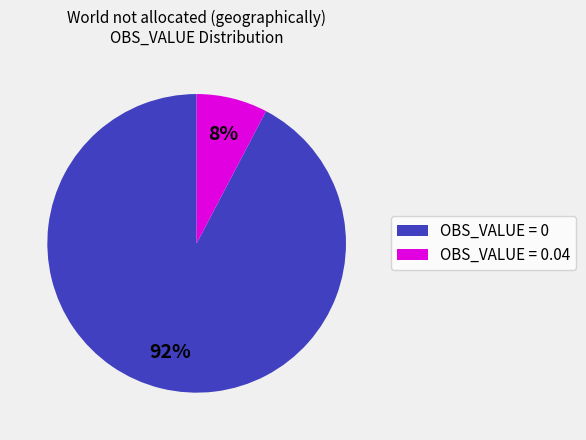

True or false: OBS_VALUE = 0 accounts for 92% of the total.

True